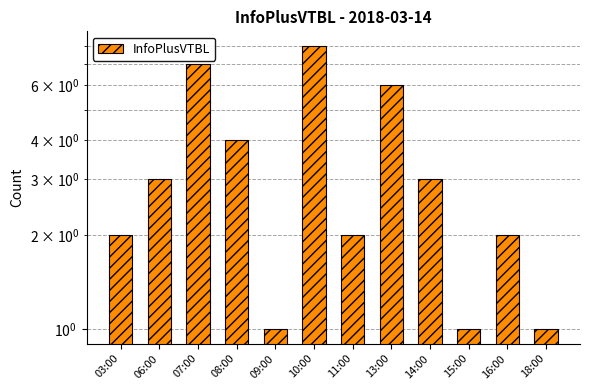

List the labels in order of value, smallest first.

09:00, 15:00, 18:00, 03:00, 11:00, 16:00, 06:00, 14:00, 08:00, 13:00, 07:00, 10:00